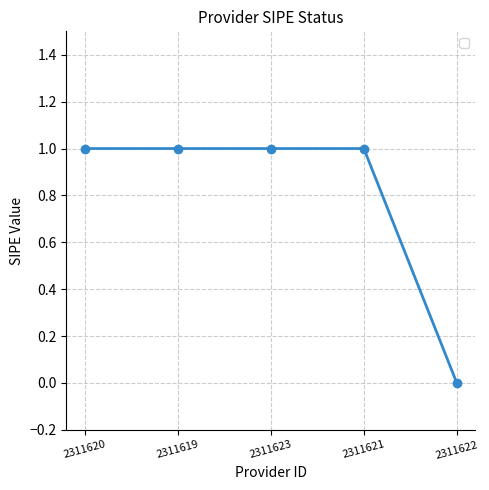

Is it true that the value at 2311620 is 0?

False